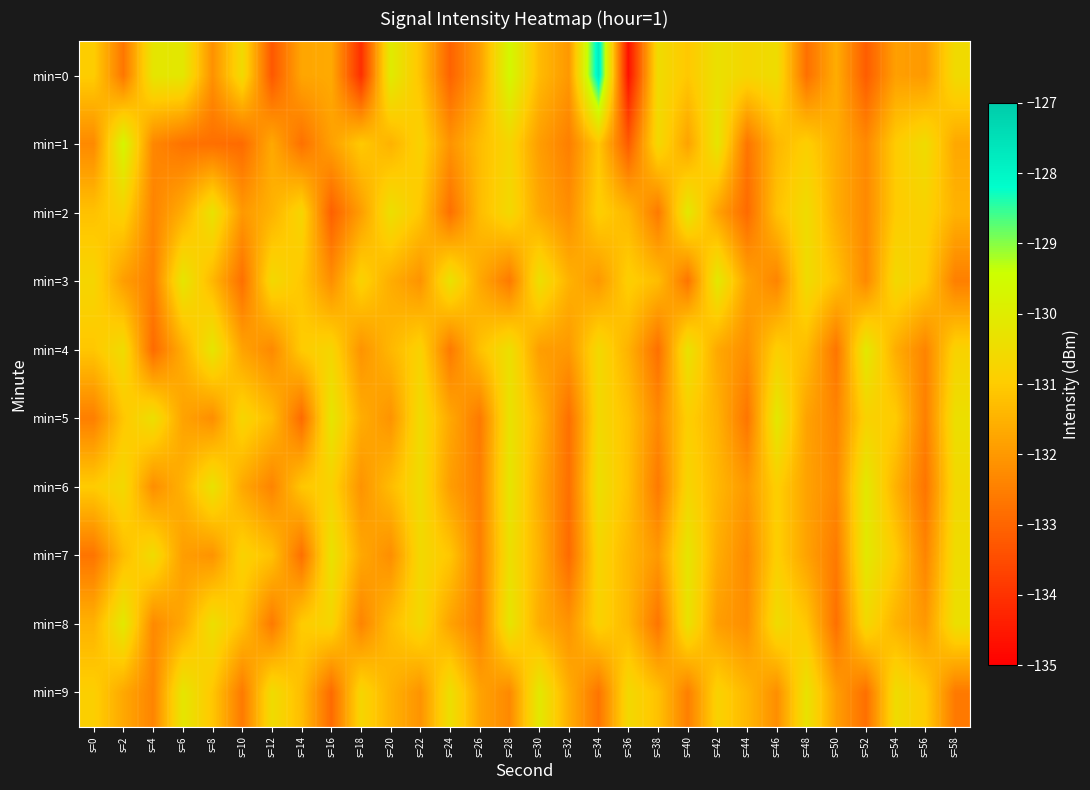

What is the maximum value shown in the chart?

-127.8